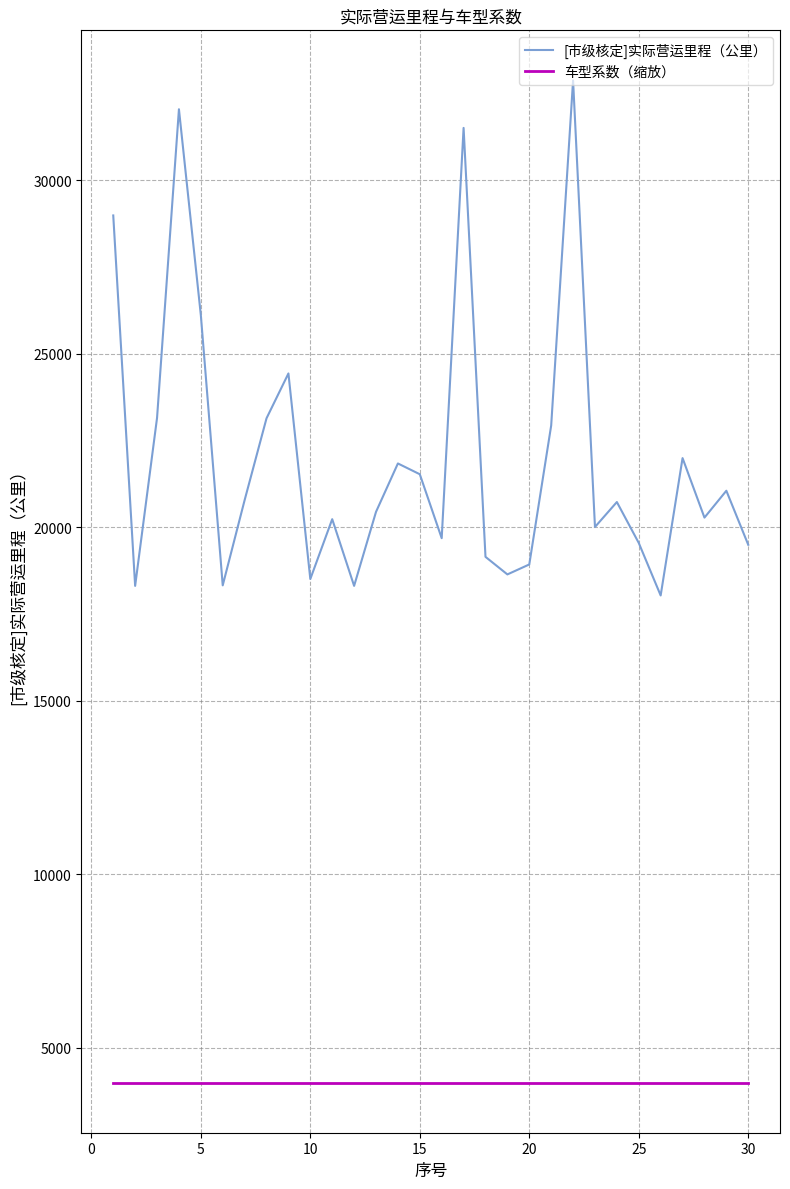

Count the number of categories in the chart.

30